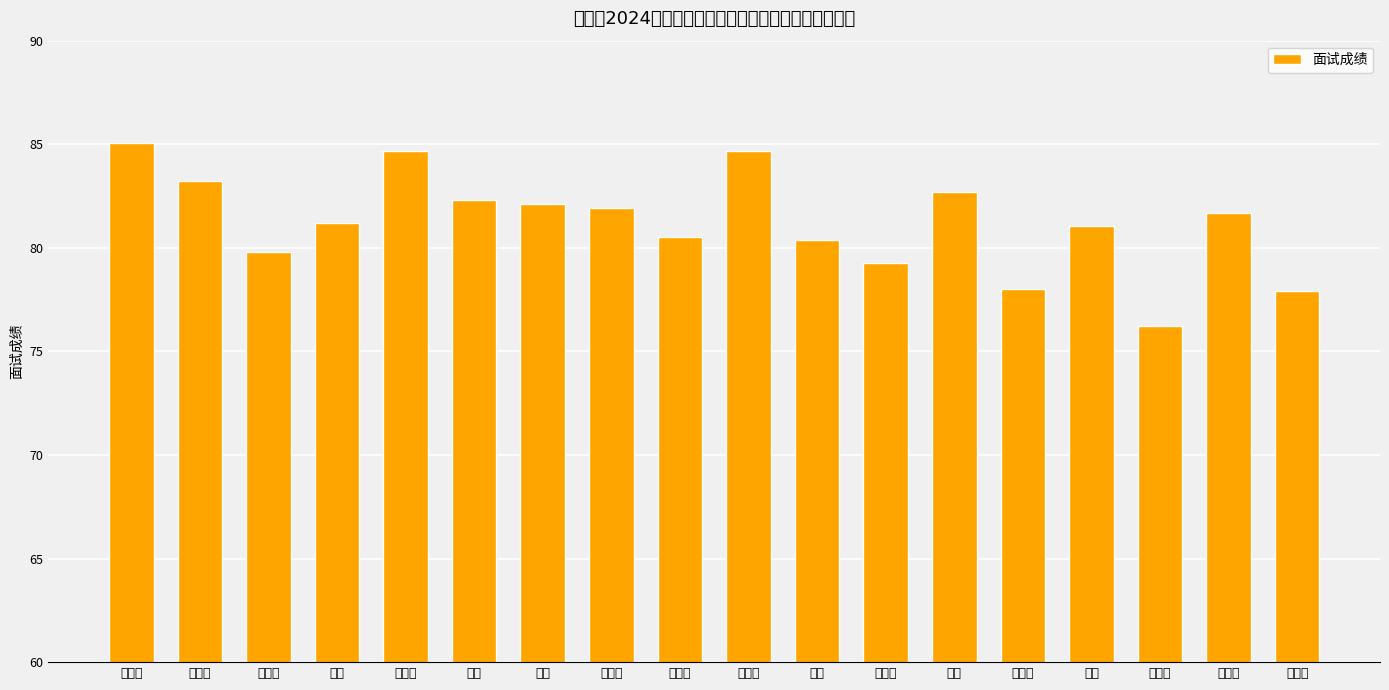

What is the maximum value shown in the chart?

85.1